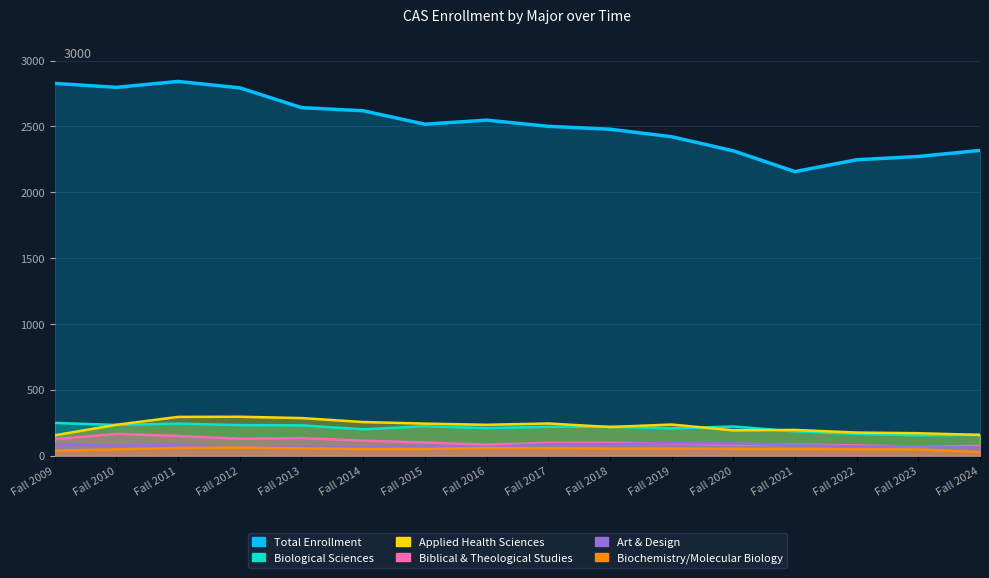

Is the value of Biological Sciences at Fall 2021 greater than the value of Art & Design at Fall 2020?

Yes